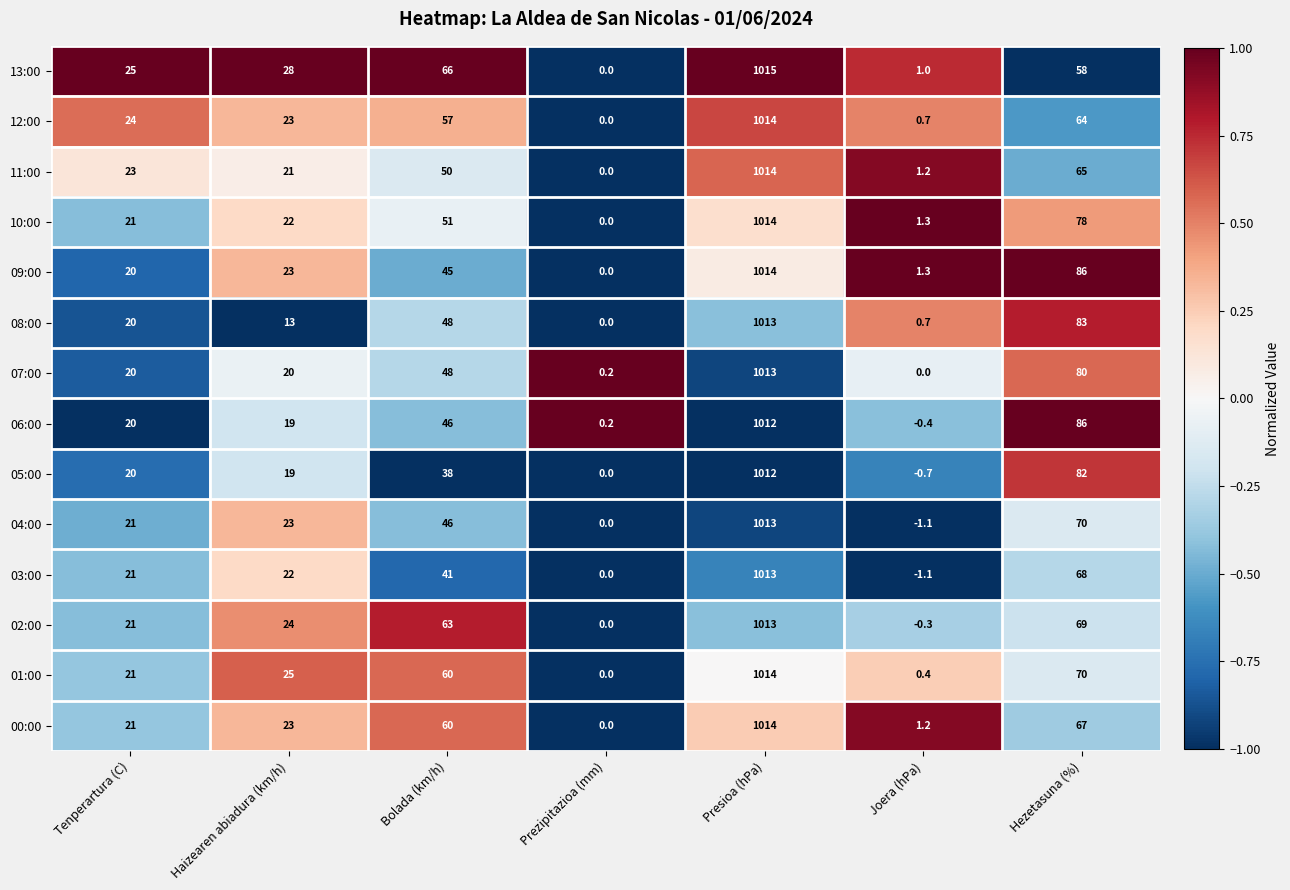

Is it true that 05:00 equals 107.3 at Hezetasuna (%)?

False